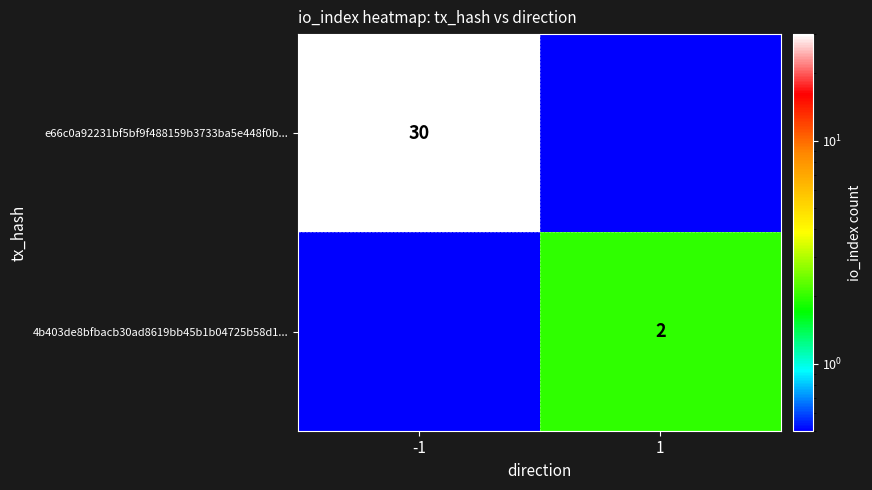

The value of 4b403de8bfbacb30ad8619bb45b1b04725b58d1... at 1 is 1.0. True or false?

False